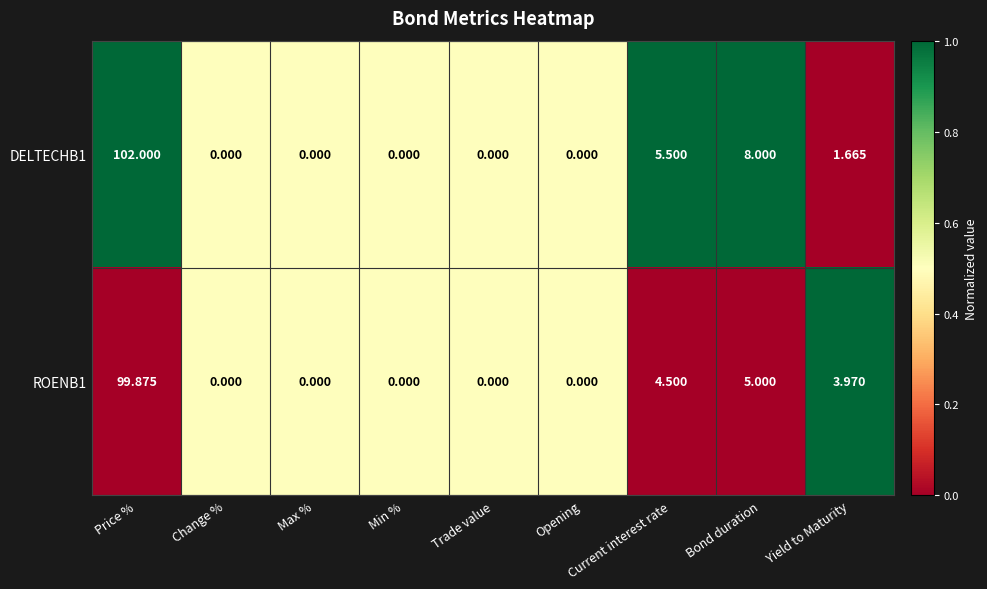

At which label is DELTECHB1 closest to 51?

Bond duration